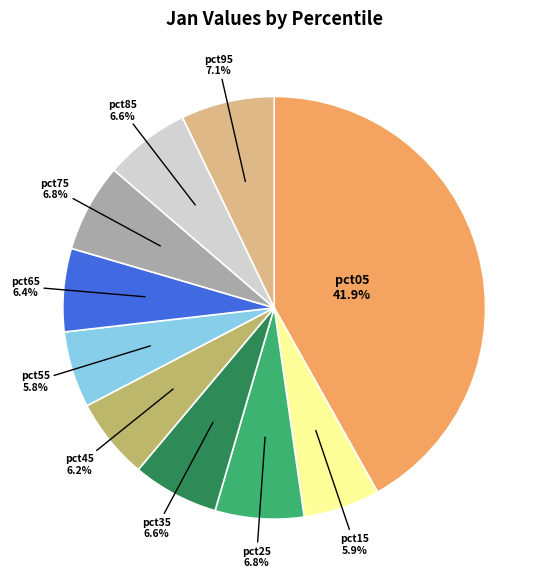

Does any single category account for the majority?

No